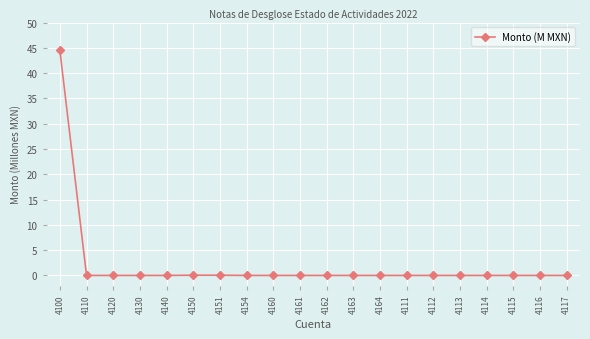

What is the difference between the maximum and minimum values?

44.5